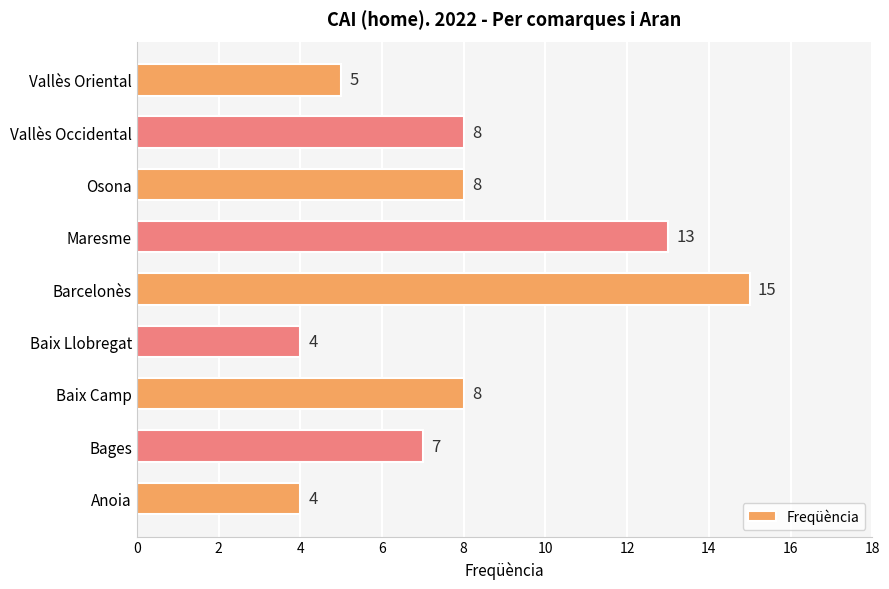

How many series are shown in this chart?

1